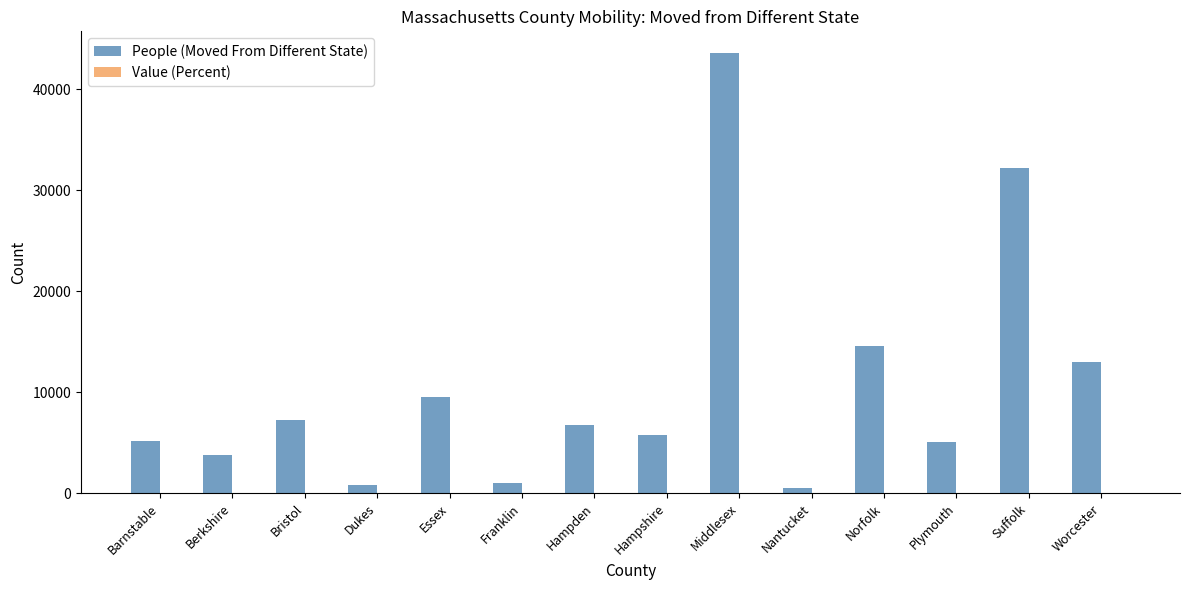

At which category is the sum across all series the highest?

Middlesex